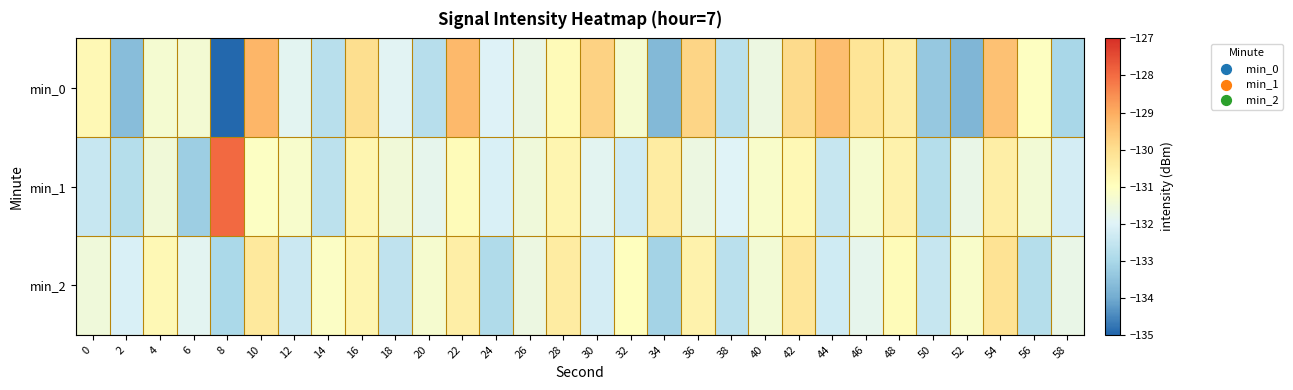

Which series has the widest spread of values?

min_0